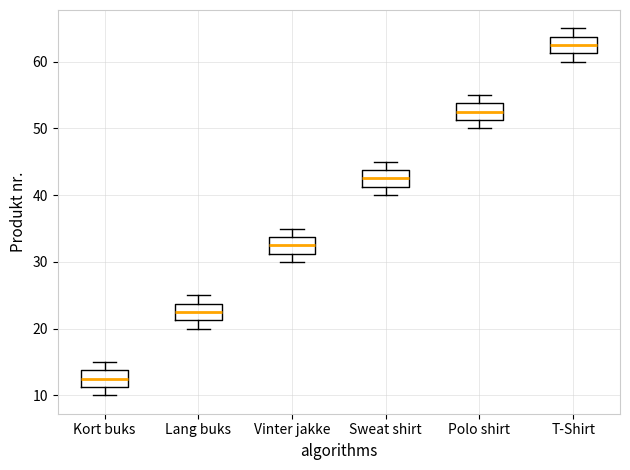

Where does the lower whisker of the box for Kort buks end on the y-axis? The values are not printed on the chart, so give them approximately, as read against the axis.

10